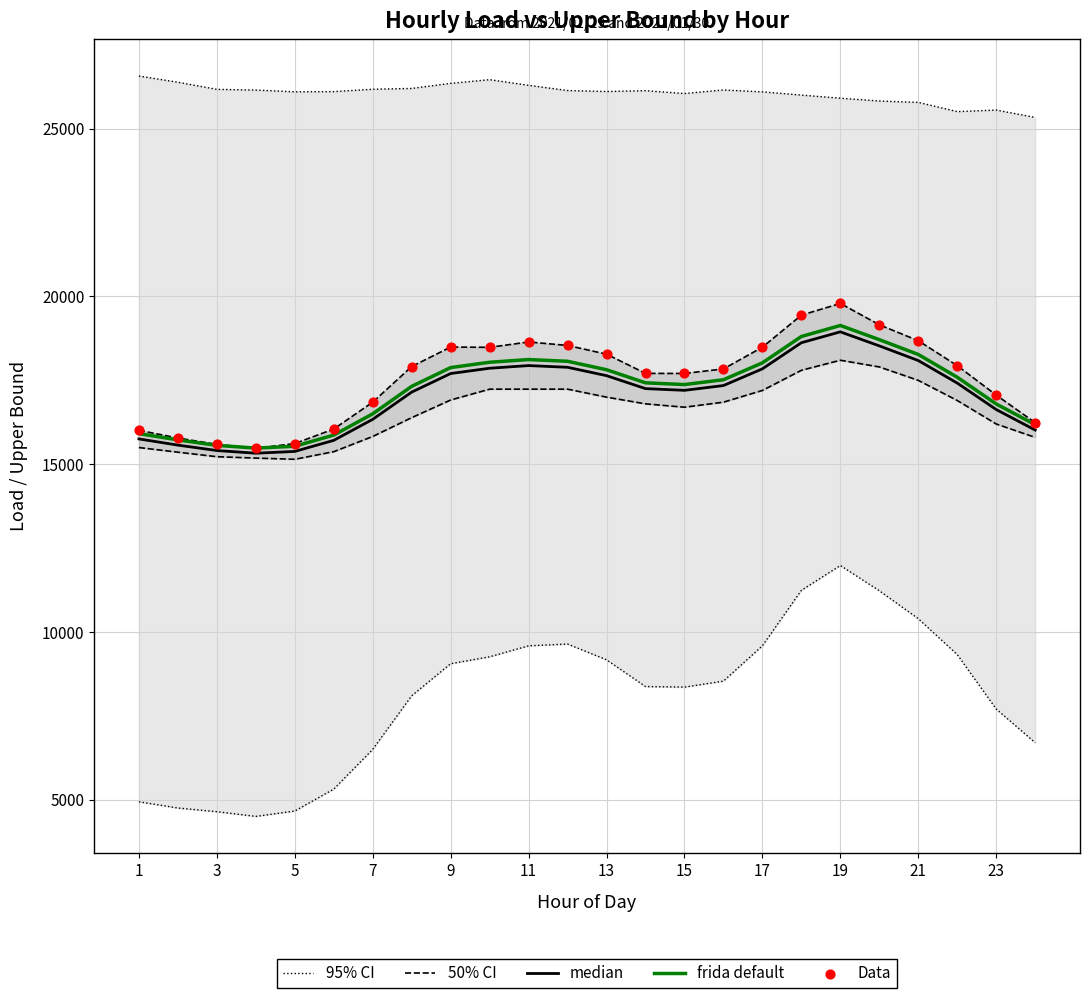

Which series reaches the maximum Y coordinate?

95% CI